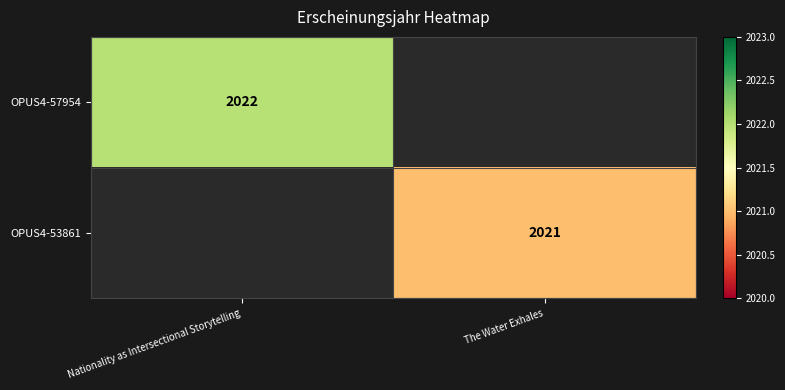

The value of OPUS4-53861 at The Water Exhales is 2021. True or false?

True